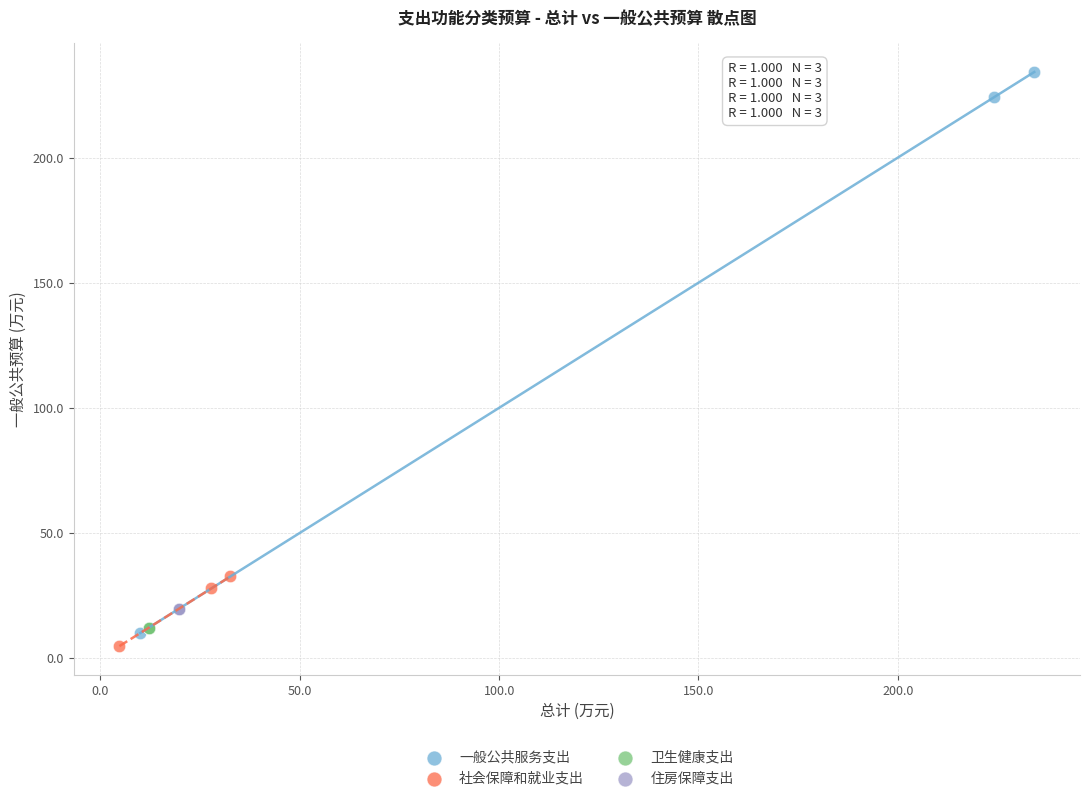

Which series contains the highest Y value?

一般公共服务支出